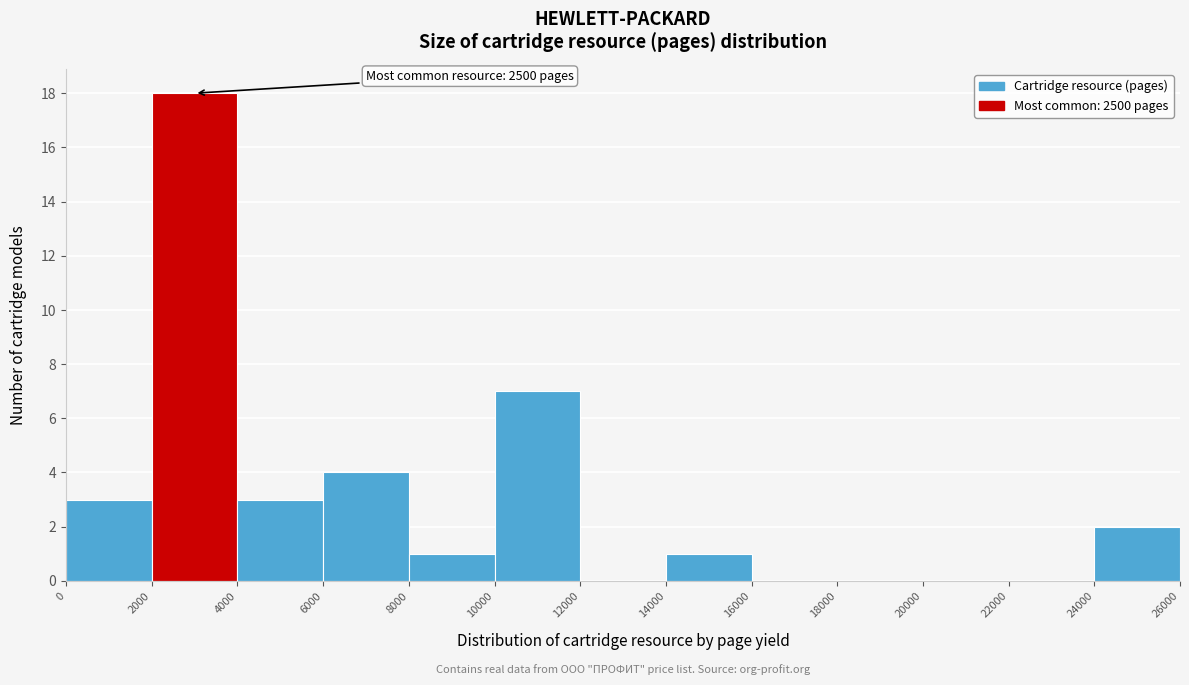

Over which range of the x-axis is the bar tallest?

2000 to 4000